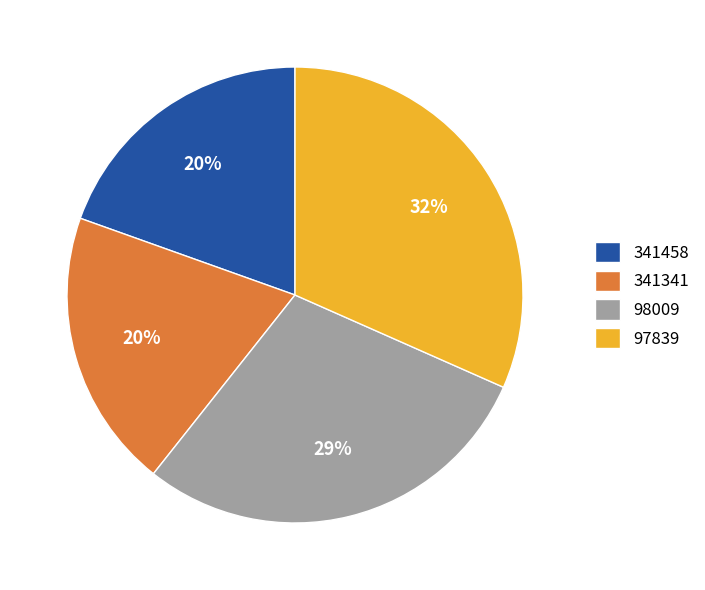

Count the number of slices in the pie.

4